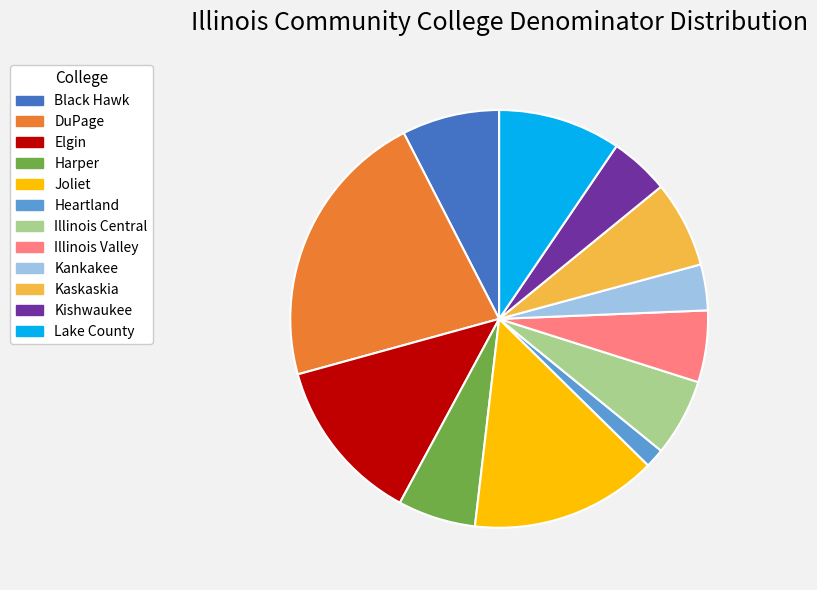

Is there any slice that represents more than half of the pie?

No